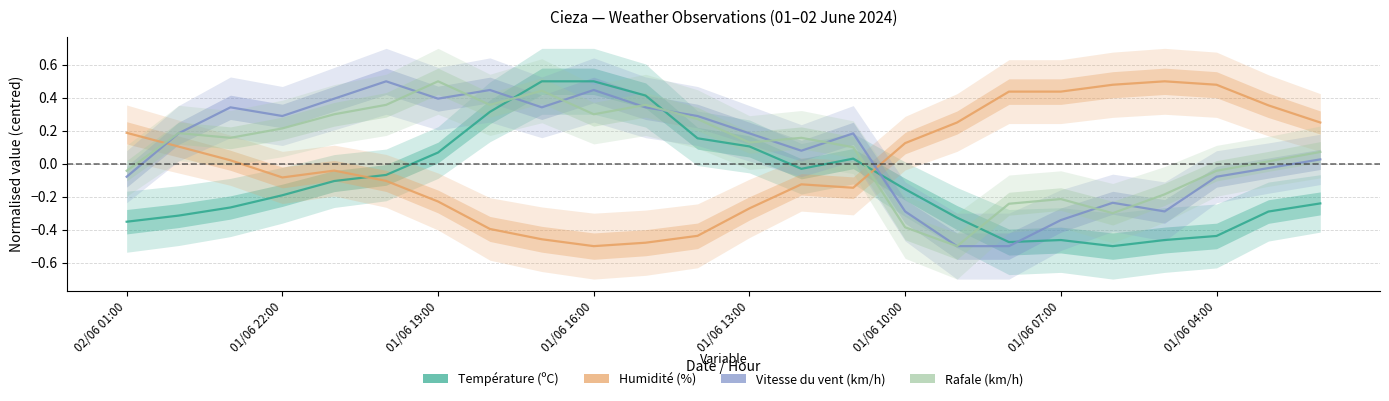

What position from the left is 01/06 10:00?

6